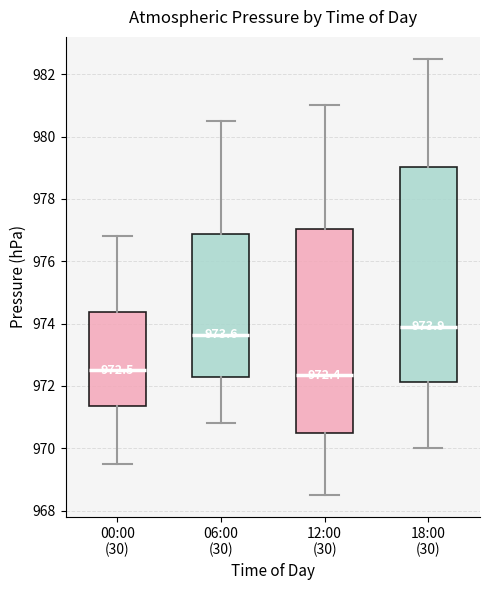

Comparing the boxes themselves (not the whiskers), which one is the tallest?

18:00 (30)